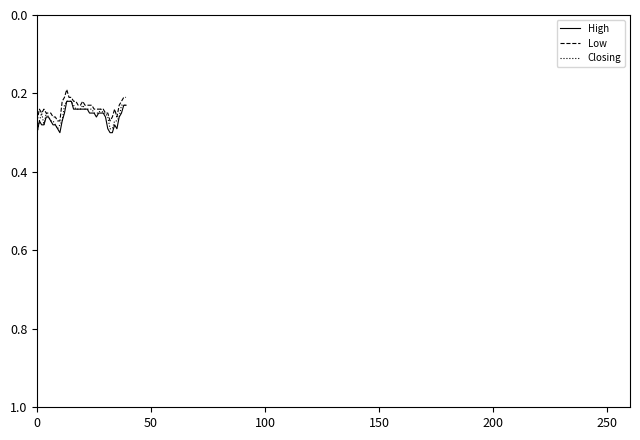

In Low, how many points are lower than both neighbors (excluding endpoints)?

5